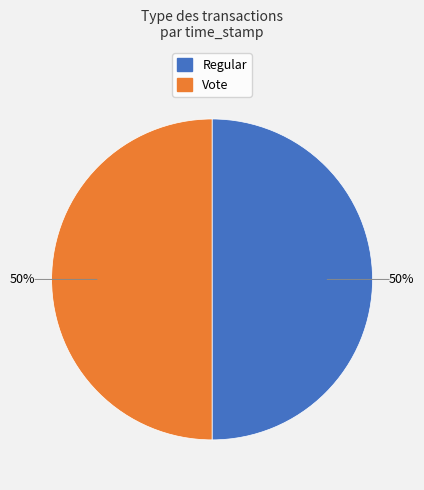

What percentage is the Regular slice, to the nearest percent?

50%